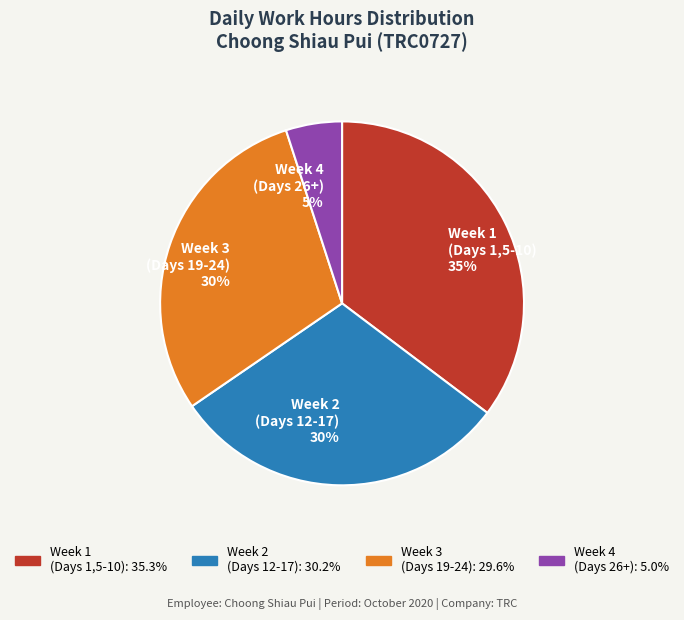

True or false: Week 4 (Days 26+) 5% accounts for 5% of the total.

True